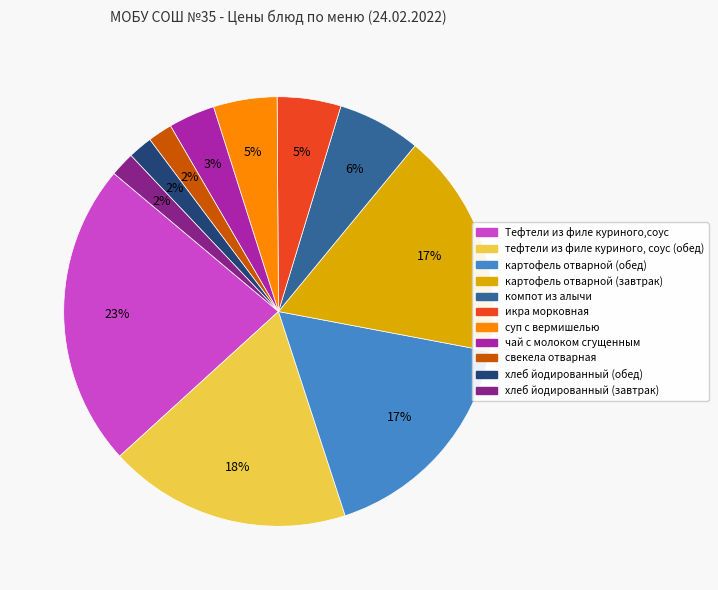

Count the number of slices in the pie.

11